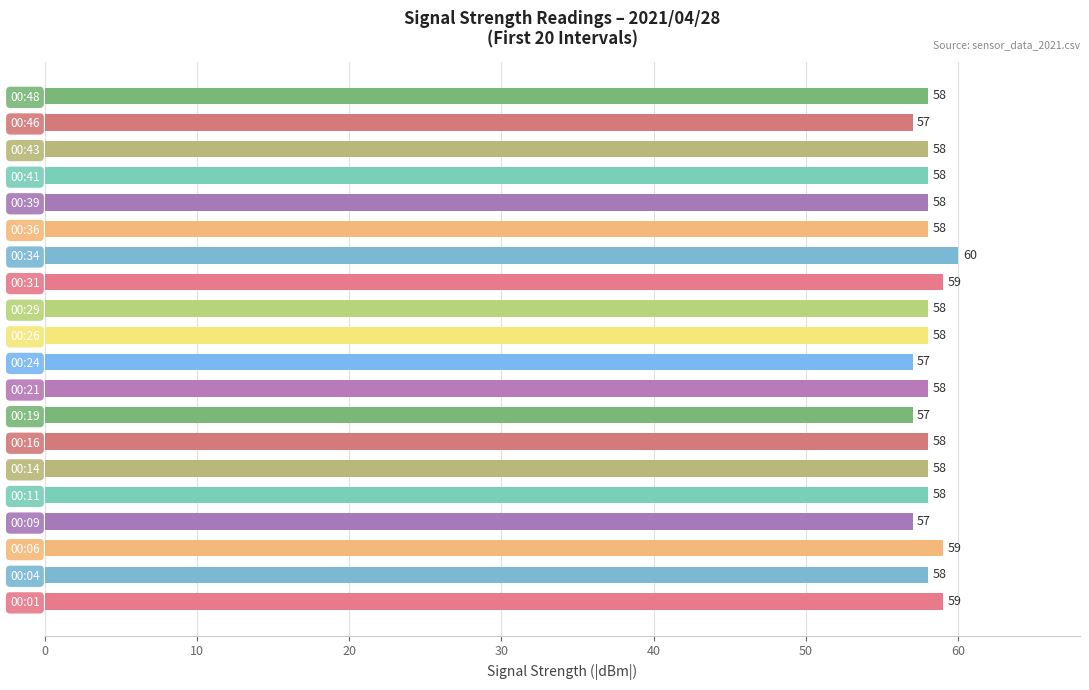

What is the ratio of the value at 00:21 to the value at 00:01?

1.0